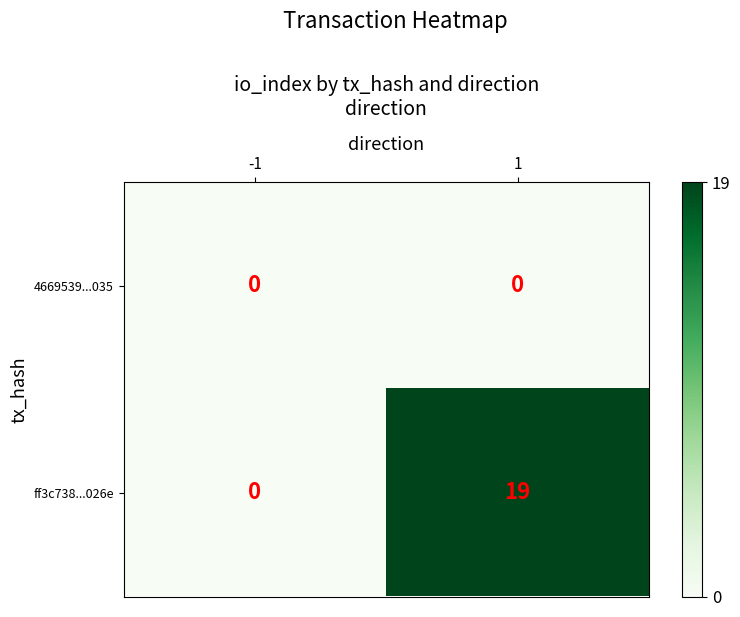

At which category does the chart reach its peak across all series?

1